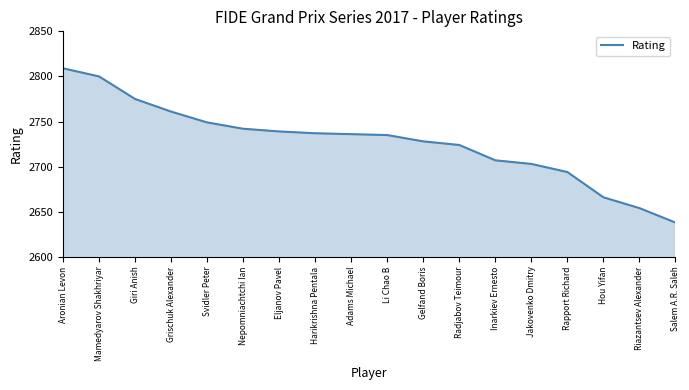

The chart shows a value of 4675 at Riazantsev Alexander. True or false?

False